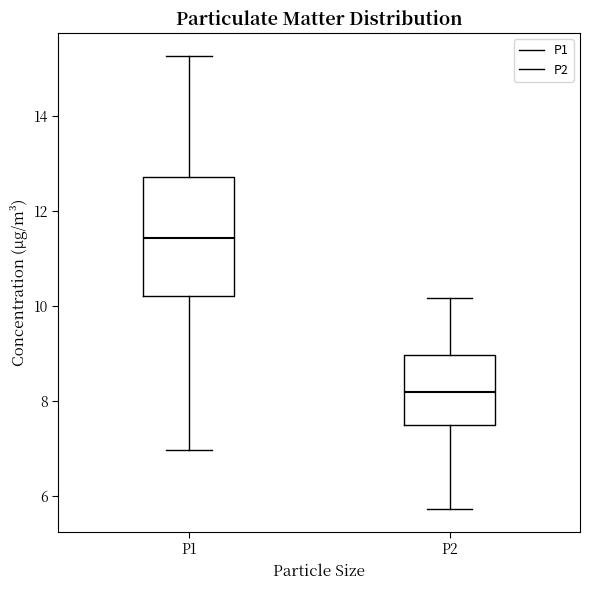

Where does the median line of the box for P1 sit on the y-axis? The values are not printed on the chart, so give them approximately, as read against the axis.

11.4